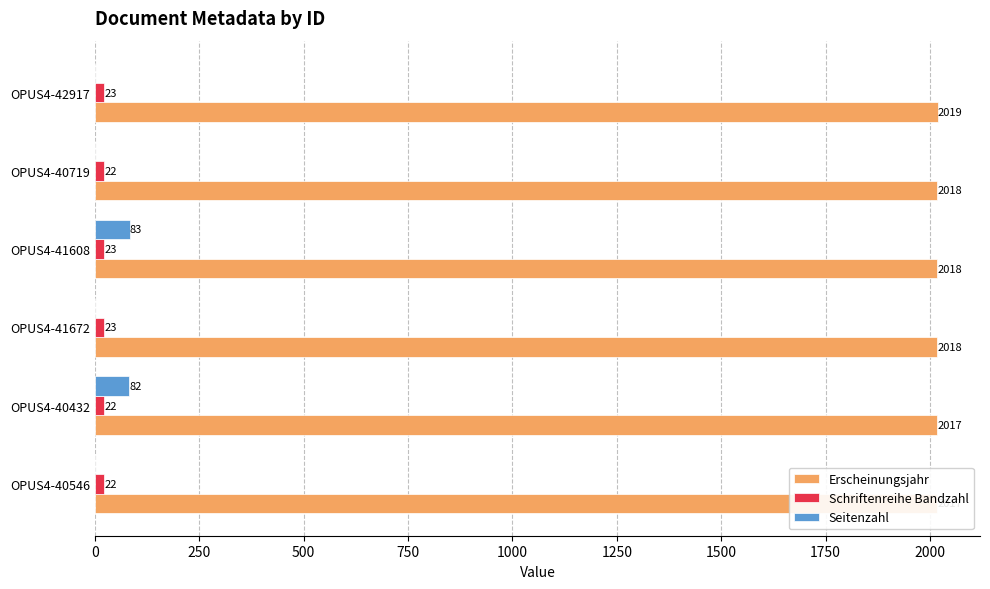

What is the average value of the Seitenzahl series?

28